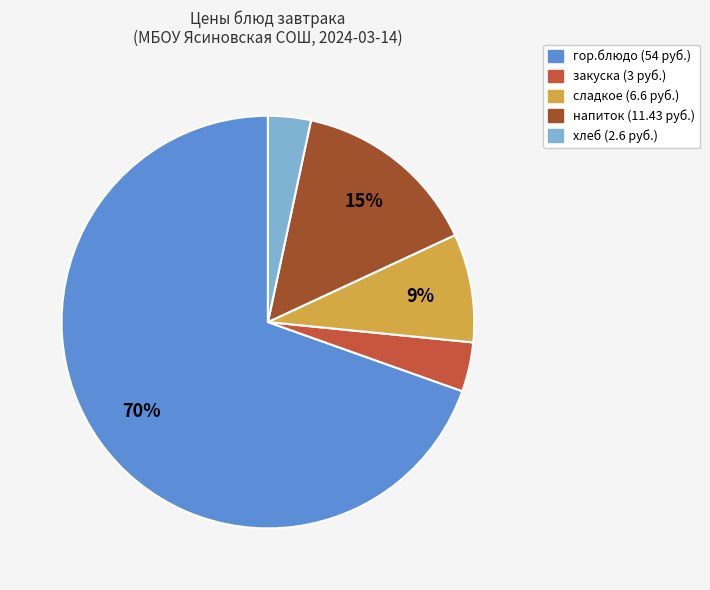

What percentage is the сладкое slice, to the nearest percent?

9%